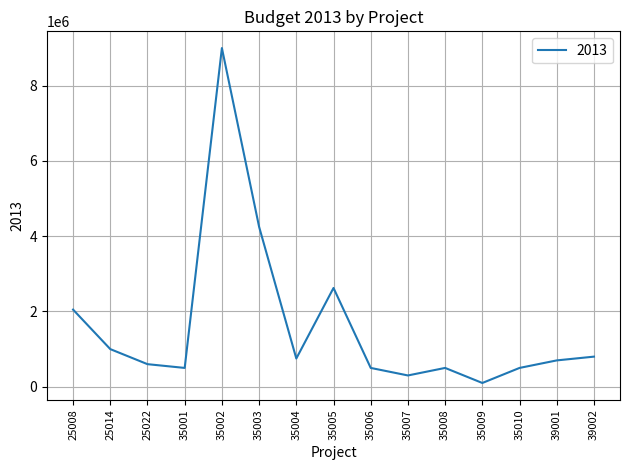

Reading left to right, what are all the values shown in this chart?

2050000	1000000	600000	500000	9000000	4250000	750000	2625000	500000	300000	500000	100000	500000	700000	800000